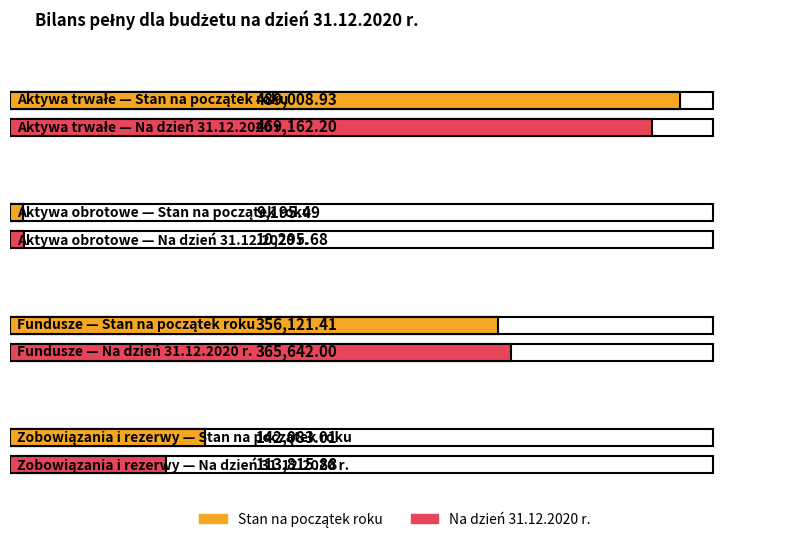

Which series has the largest total across all categories?

Stan na początek roku